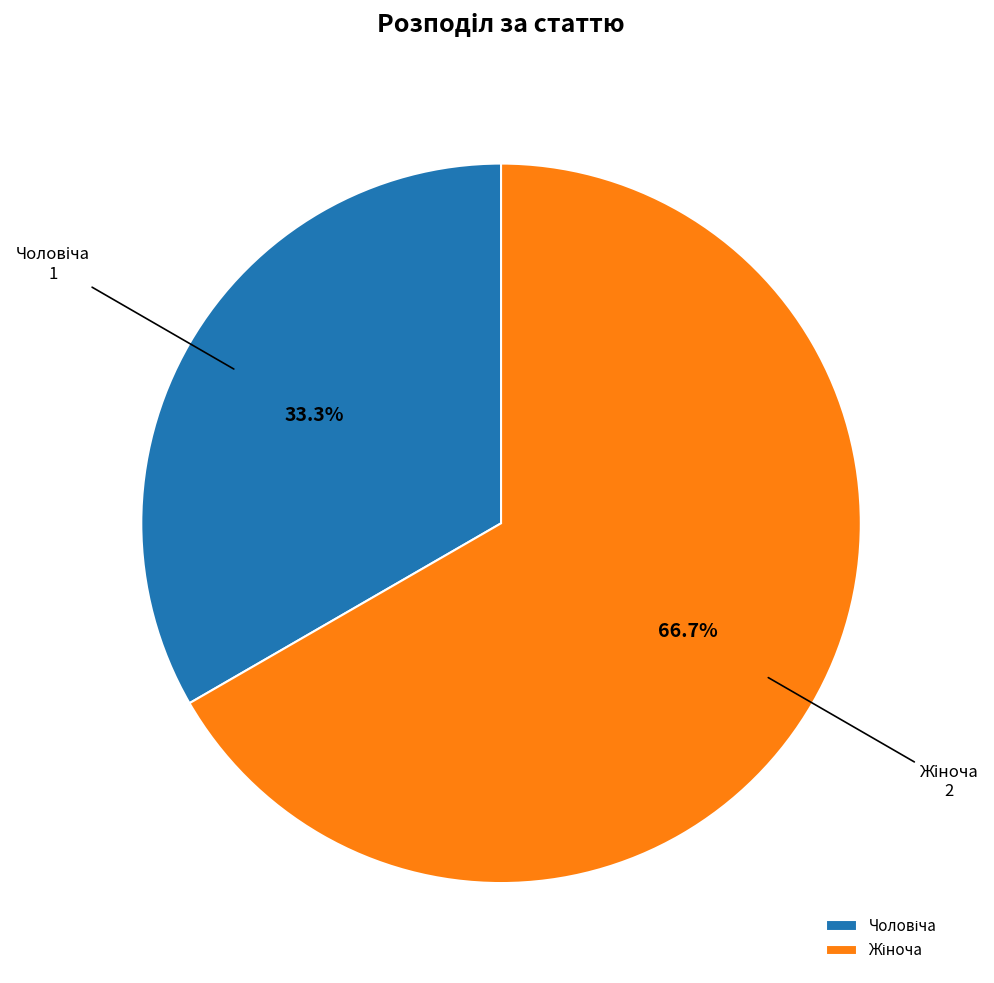

Is there a majority slice in this chart?

Yes